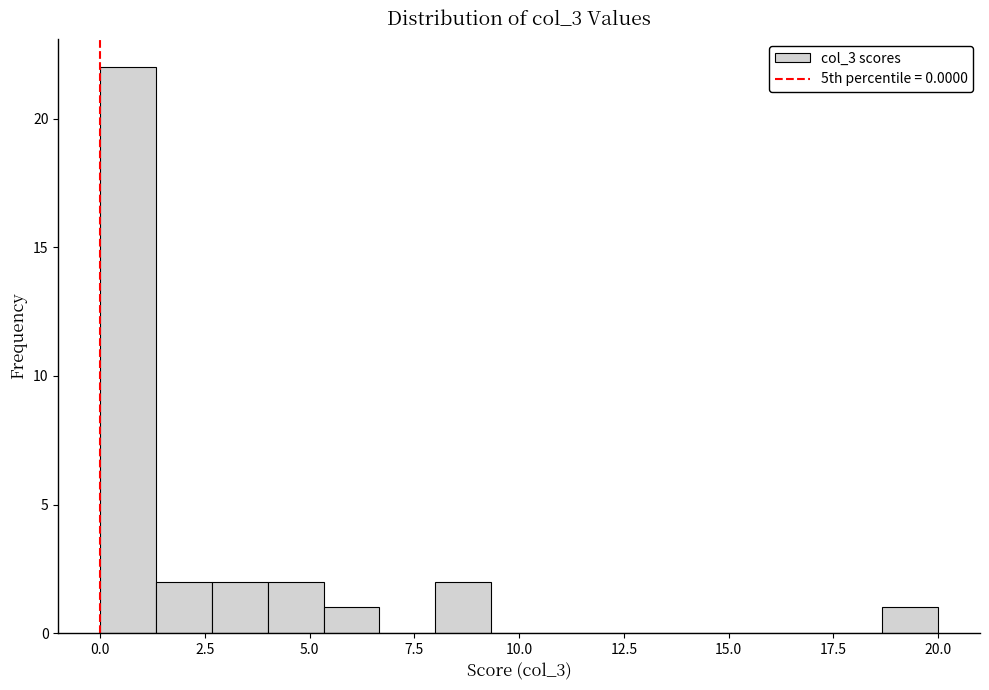

Read against the x-axis, roughly where is the centre of the tallest bar?

0.5